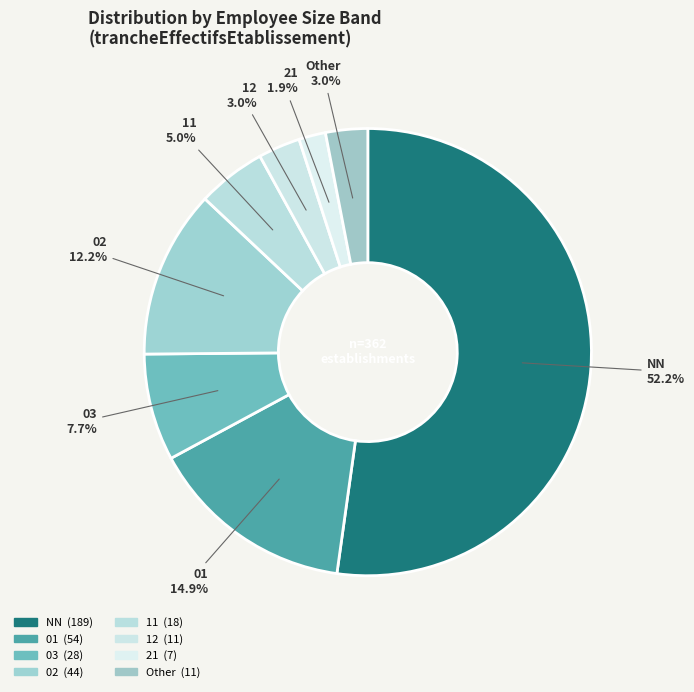

Count the number of slices in the pie.

8